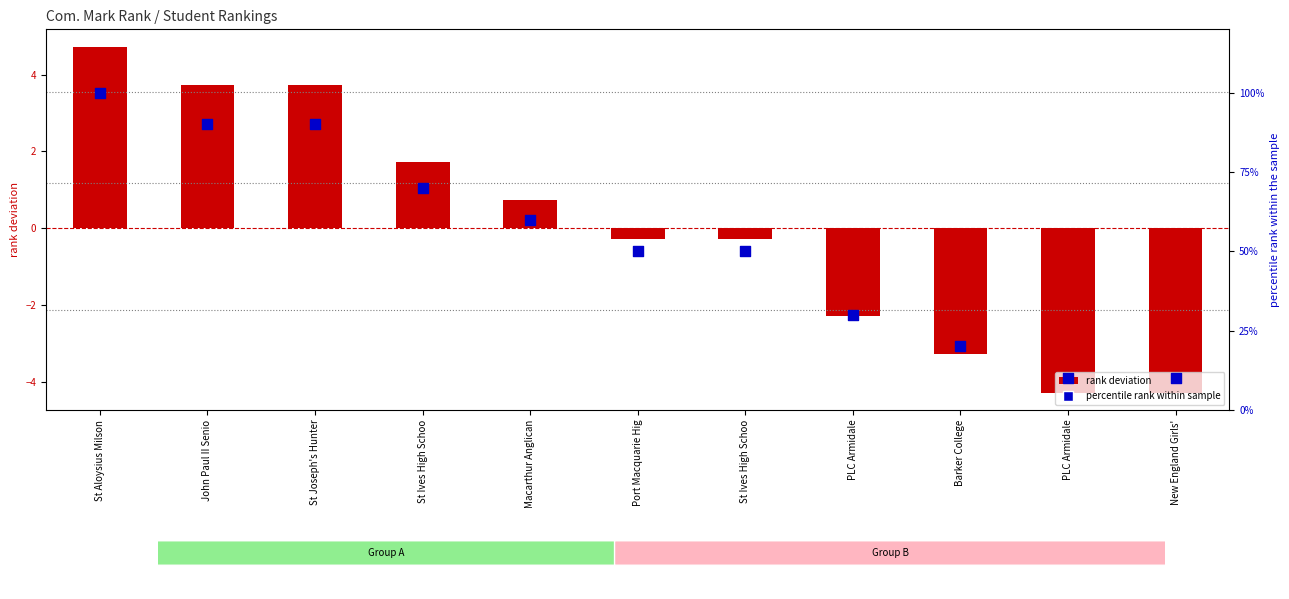

At which category is the sum across all series the highest?

St Aloysius Milson